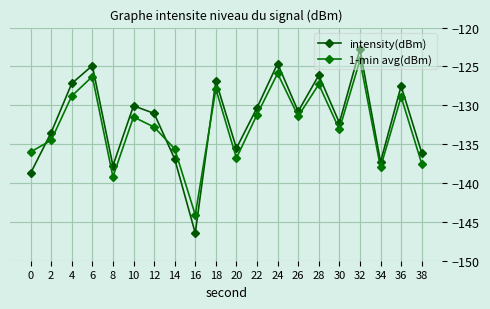

In 1-min avg(dBm), how many points are lower than both neighbors (excluding endpoints)?

6